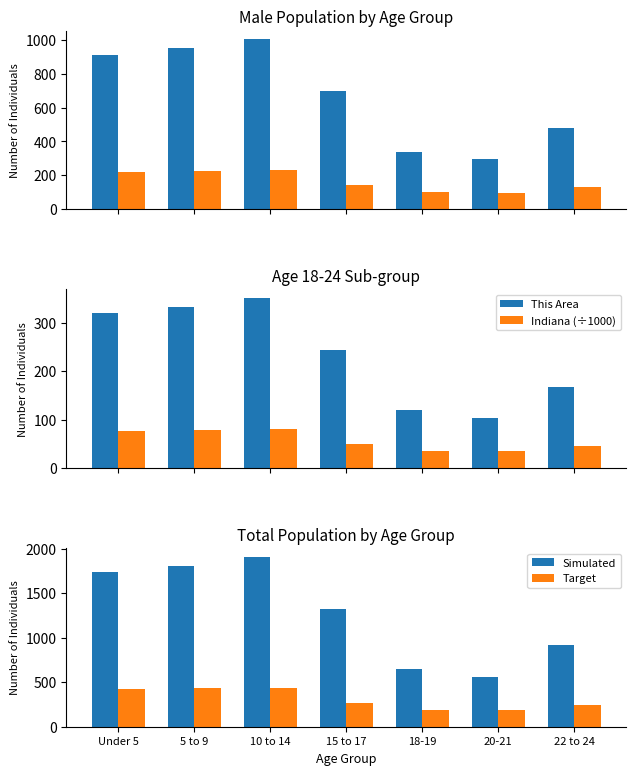

At which label does Target reach its peak?

10 to 14